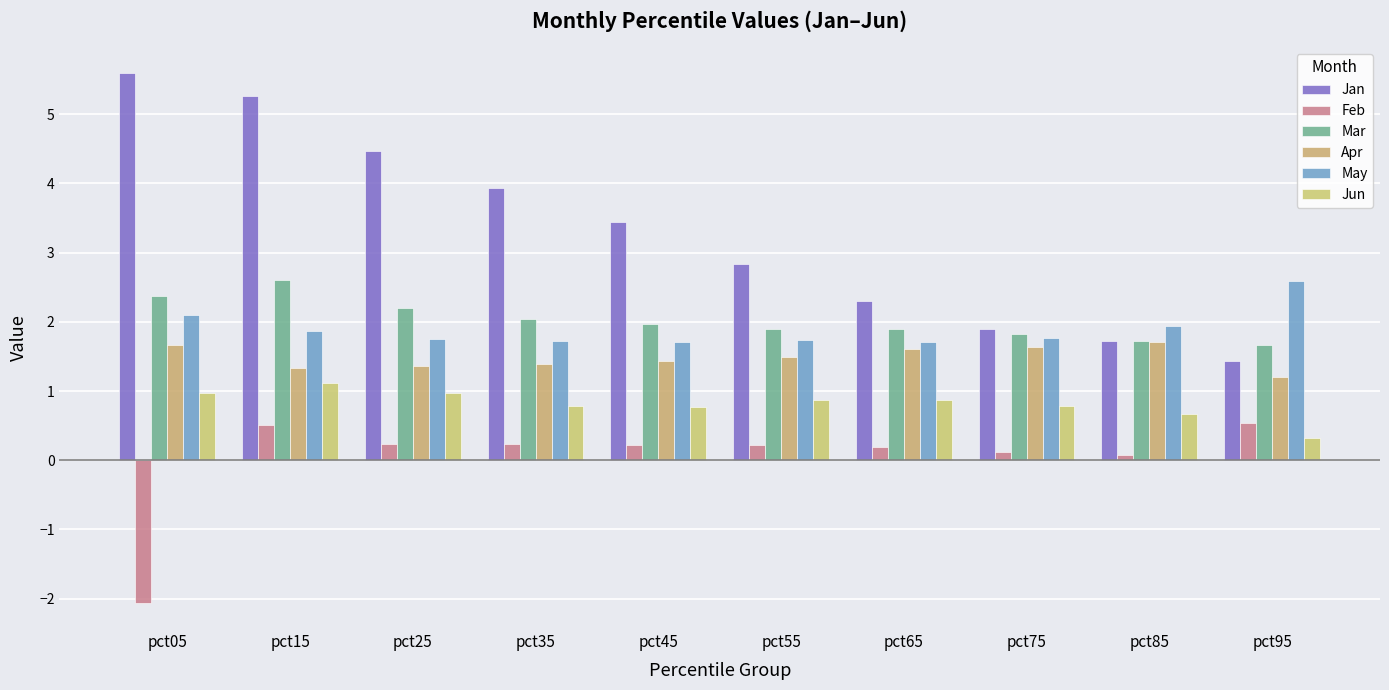

Between pct05 and pct85, which series saw the biggest shift?

Jan